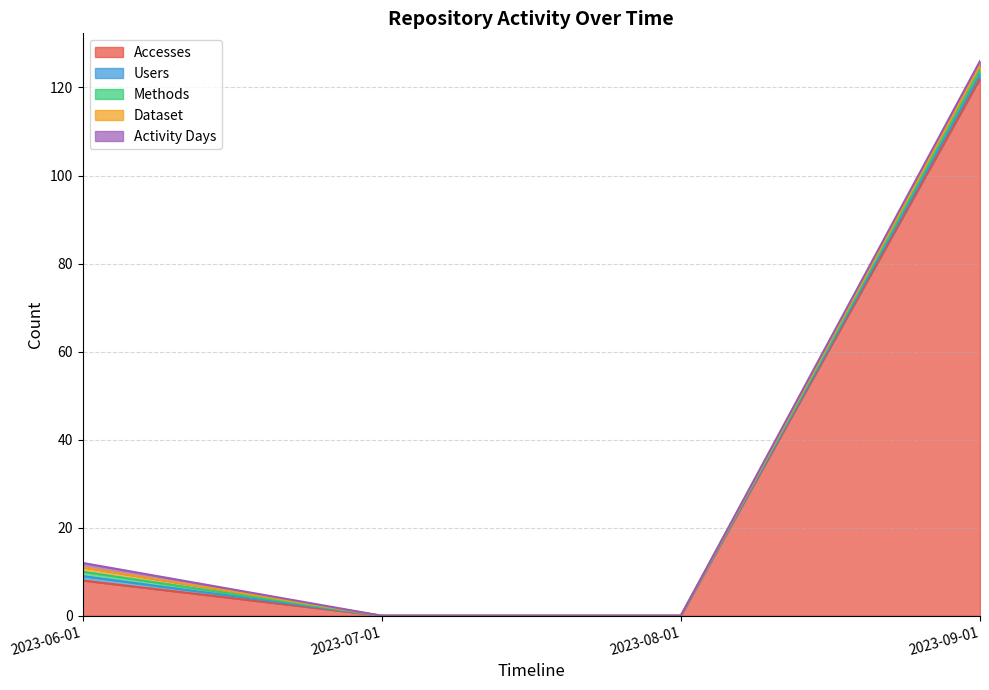

Does the chart have visible grid lines?

Yes